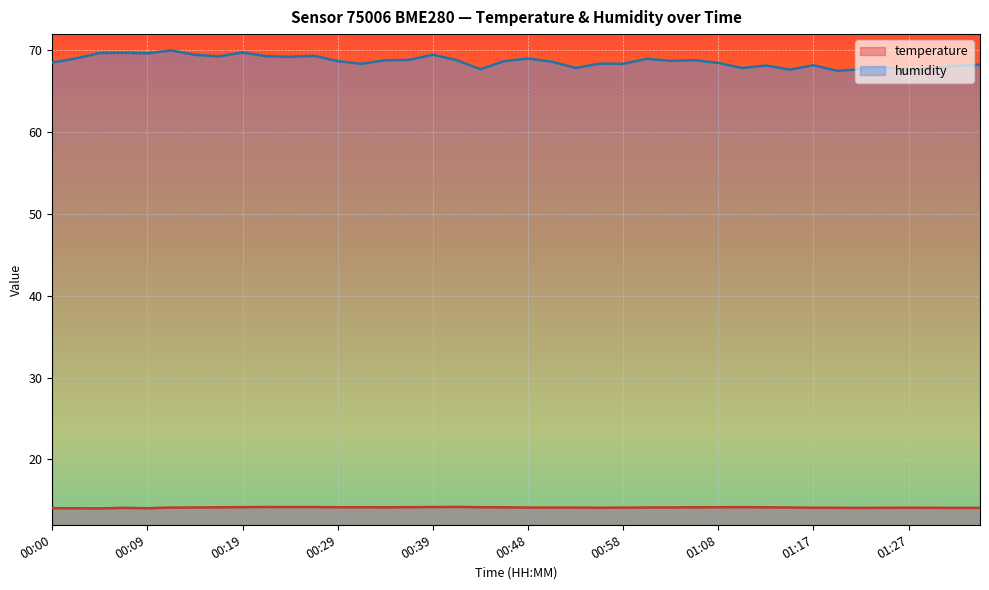

Which series changed the most between 00:12 and 01:13?

humidity